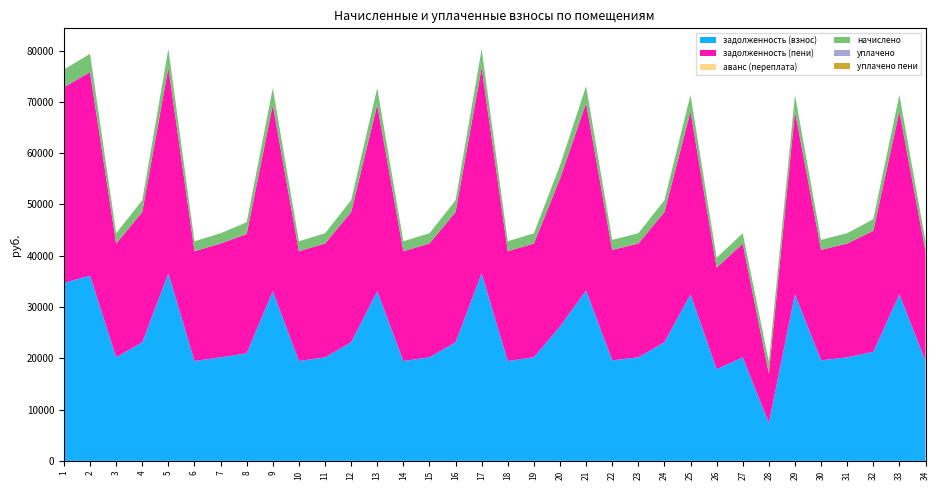

Reading left to right, transcribe all the data shown in this chart.

задолженность (взнос): 34714.7	36105.6	20190.2	23117.2	36537.8	19479.0	20190.2	20975.4	33072.6	19479.0	20190.2	23117.2	33072.6	19479.0	20190.2	23117.2	36537.8	19479.0	20190.2	26209.0	33234.0	19604.6	20190.2	23117.2	32467.8	17879.0	20190.2	7375.0	32467.8	19604.6	20190.2	21281.9	32467.8	19479.0
задолженность (пени): 38160.7	39689.7	22194.5	25411.9	40164.8	21412.6	22194.5	23270.1	36355.6	21412.6	22194.5	25411.9	36355.6	21412.6	22194.5	25411.9	40164.8	21412.6	22194.5	28810.7	36533.0	21550.7	22194.5	25411.9	35690.8	19812.6	22194.5	9669.7	35690.8	21550.7	22194.5	23576.7	35690.8	21412.6
аванс (переплата): 0.0	0.0	0.0	0.0	0.0	0.0	0.0	0.0	0.0	0.0	0.0	0.0	0.0	0.0	0.0	0.0	0.0	0.0	0.0	0.0	0.0	0.0	0.0	0.0	0.0	0.0	0.0	0.0	0.0	0.0	0.0	0.0	0.0	0.0
начислено: 3446.0	3584.1	2004.2	2294.8	3627.0	1933.6	2004.2	2294.8	3283.0	1933.6	2004.2	2294.8	3283.0	1933.6	2004.2	2294.8	3627.0	1933.6	2004.2	2601.7	3299.0	1946.1	2004.2	2294.8	3223.0	1933.6	2004.2	2294.8	3223.0	1946.1	2004.2	2294.8	3223.0	1933.6
уплачено: 0.0	0.0	0.0	0.0	0.0	0.0	0.0	0.0	0.0	0.0	0.0	0.0	0.0	0.0	0.0	0.0	0.0	0.0	0.0	0.0	0.0	0.0	0.0	0.0	0.0	0.0	0.0	0.0	0.0	0.0	0.0	0.0	0.0	0.0
уплачено пени: 0.0	0.0	0.0	0.0	0.0	0.0	0.0	0.0	0.0	0.0	0.0	0.0	0.0	0.0	0.0	0.0	0.0	0.0	0.0	0.0	0.0	0.0	0.0	0.0	0.0	0.0	0.0	0.0	0.0	0.0	0.0	0.0	0.0	0.0